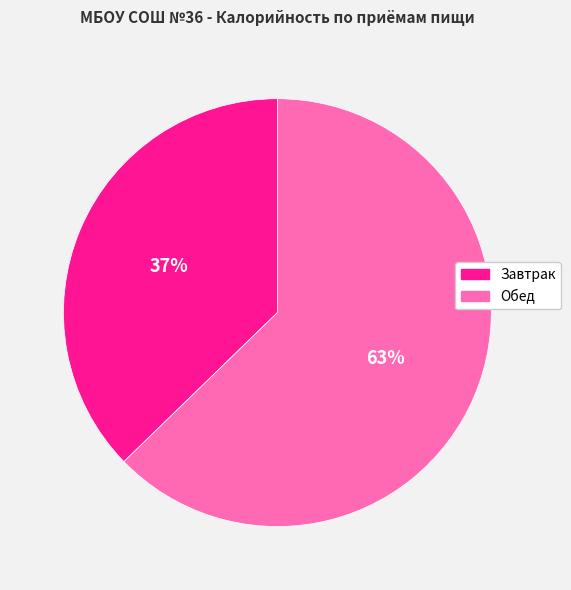

Count the number of slices in the pie.

2